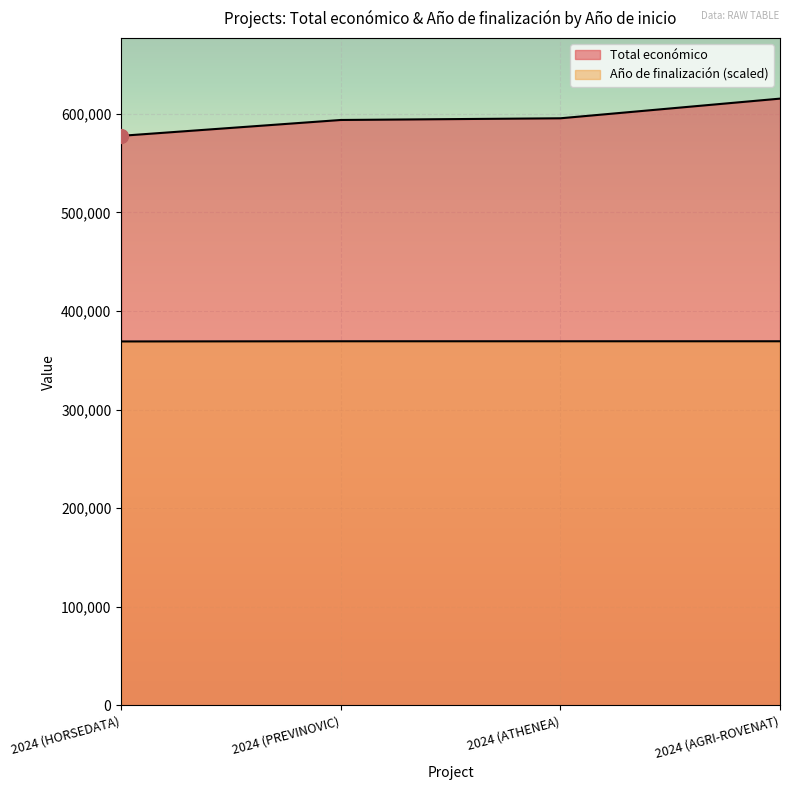

What is the approximate value of Total económico at 2024 (AGRI-ROVENAT)?

615375.0